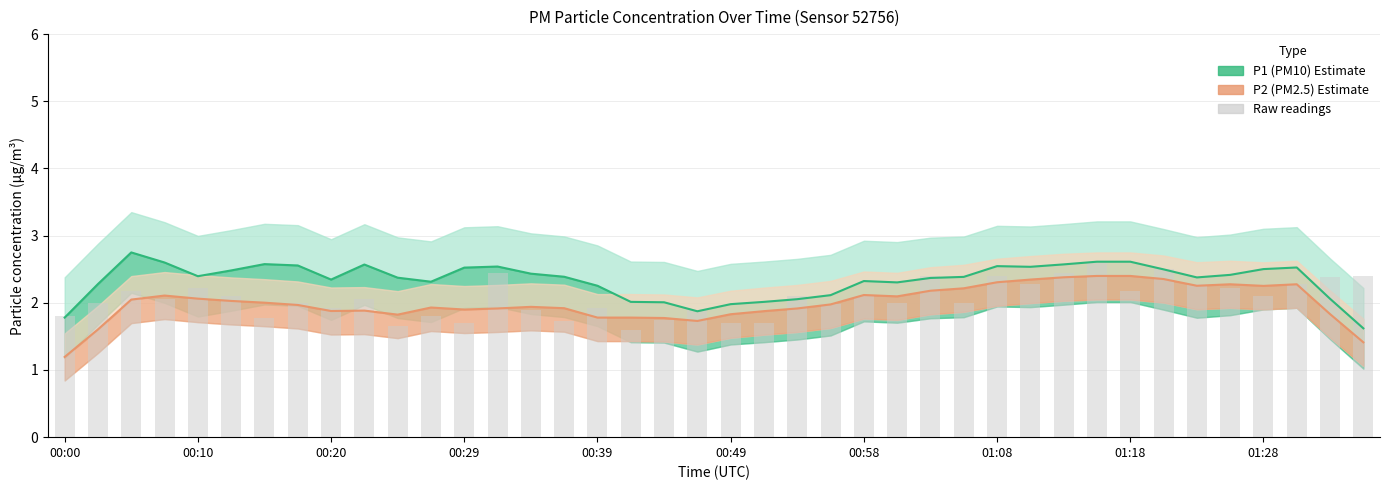

Between 38 and 17, which is larger?

38